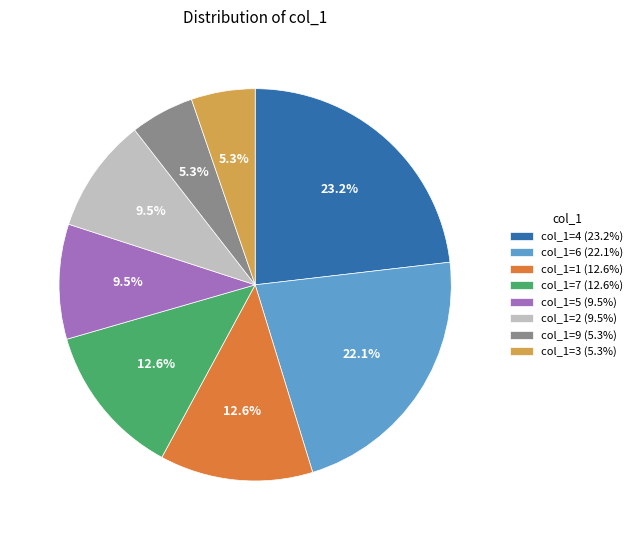

Does any single category account for the majority?

No